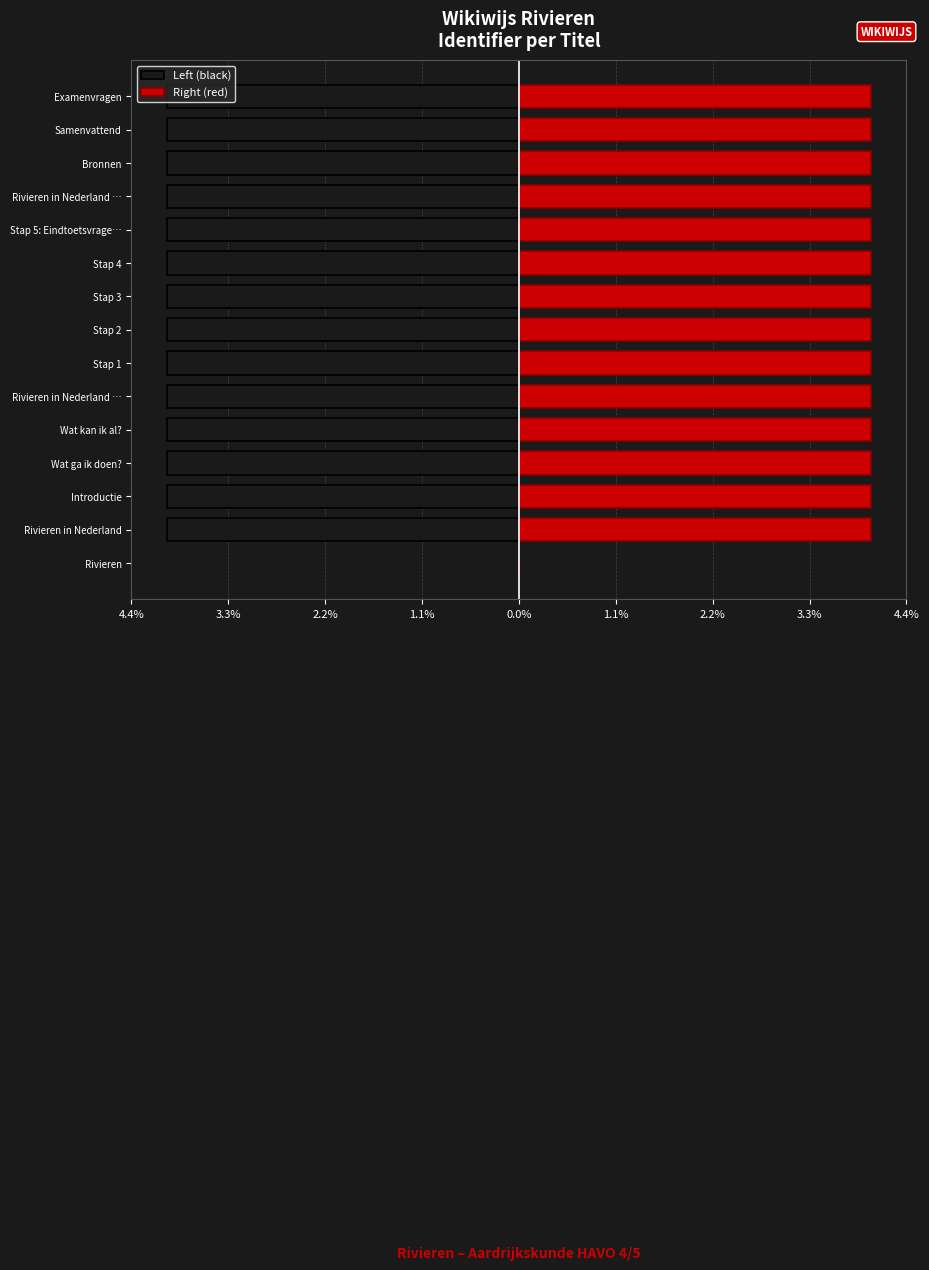

Is the value of Left (black) at Samenvattend greater than the value of Right (red) at Rivieren?

No